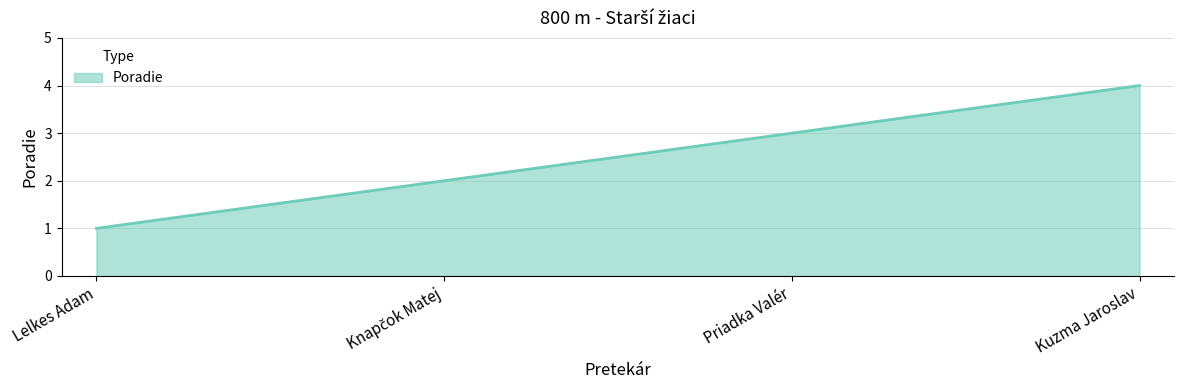

How many series are shown in this chart?

1